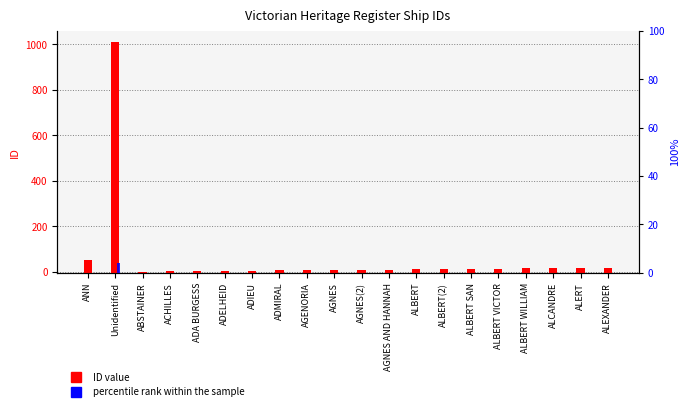

Is the value of ID value at ALEXANDER greater than the value of percentile rank within the sample at ANN?

Yes